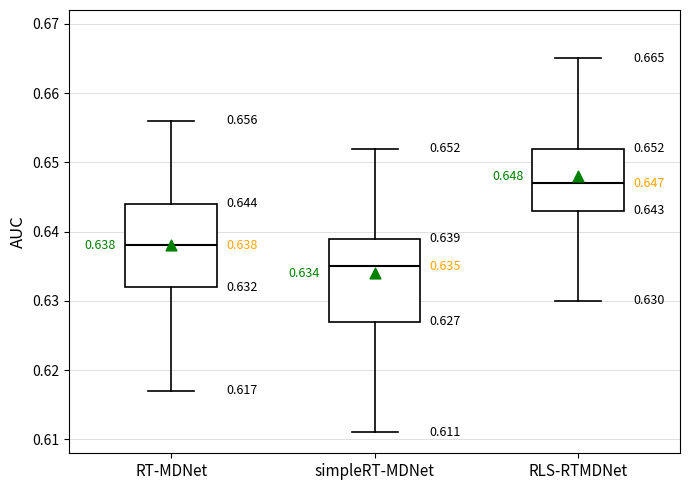

Which box's median line is the lowest?

simpleRT-MDNet